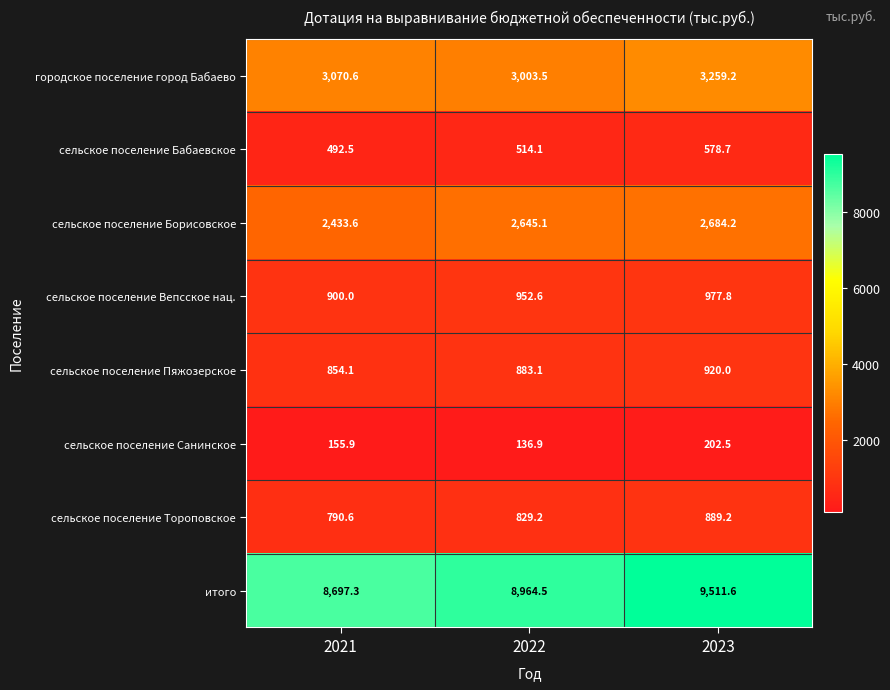

At which label is сельское поселение Пяжозерское closest to 887?

2022